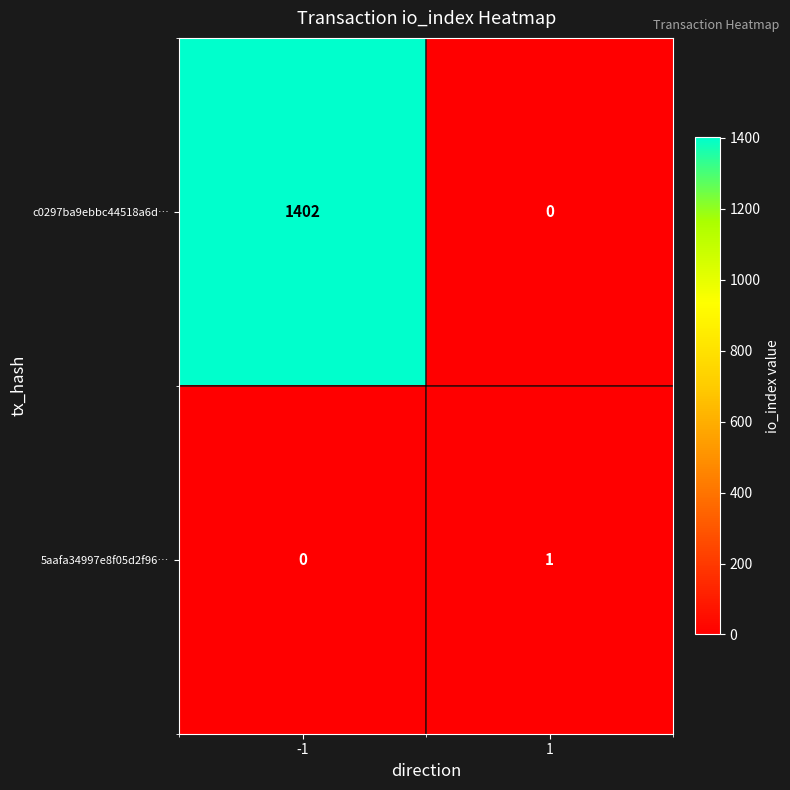

At how many categories does at least one series exceed 247?

1